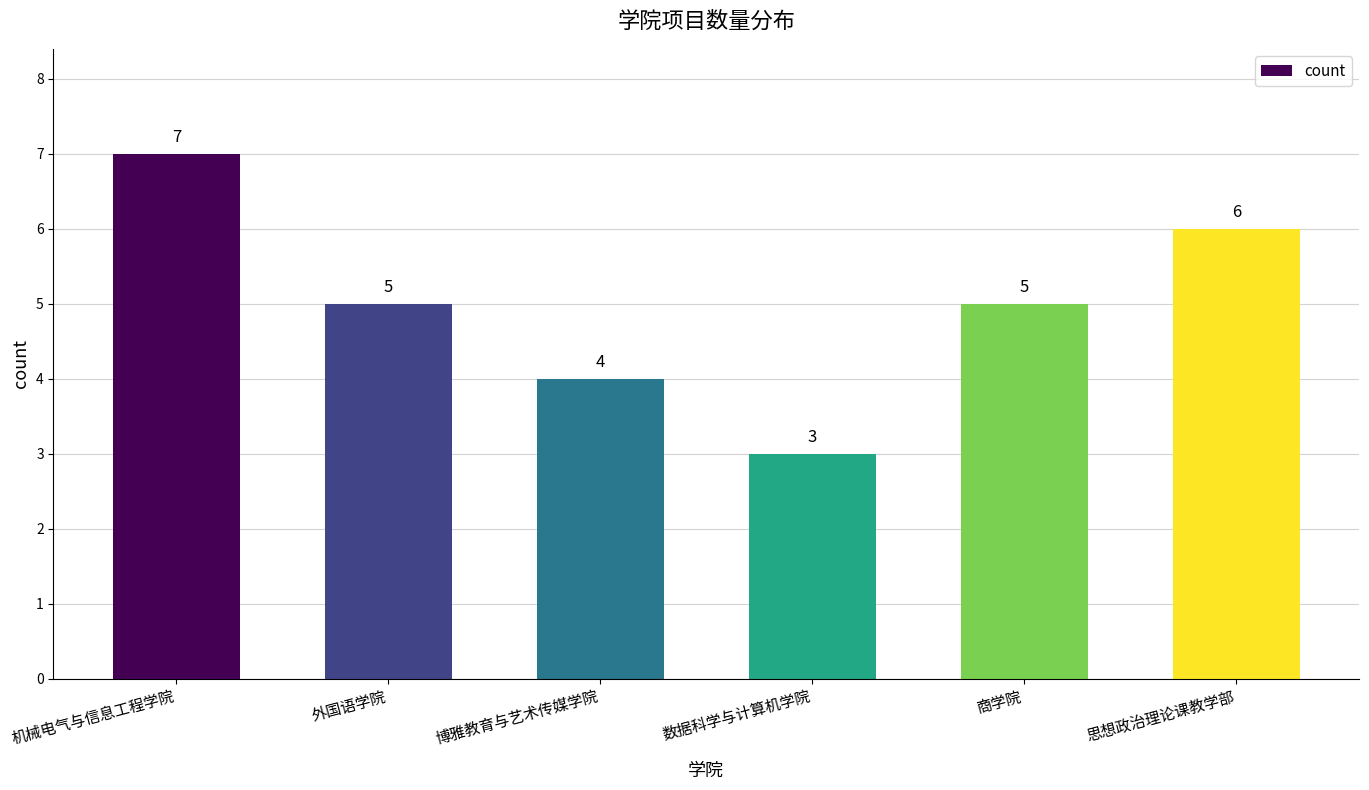

Reading left to right, list all the values displayed in this chart.

7	5	4	3	5	6